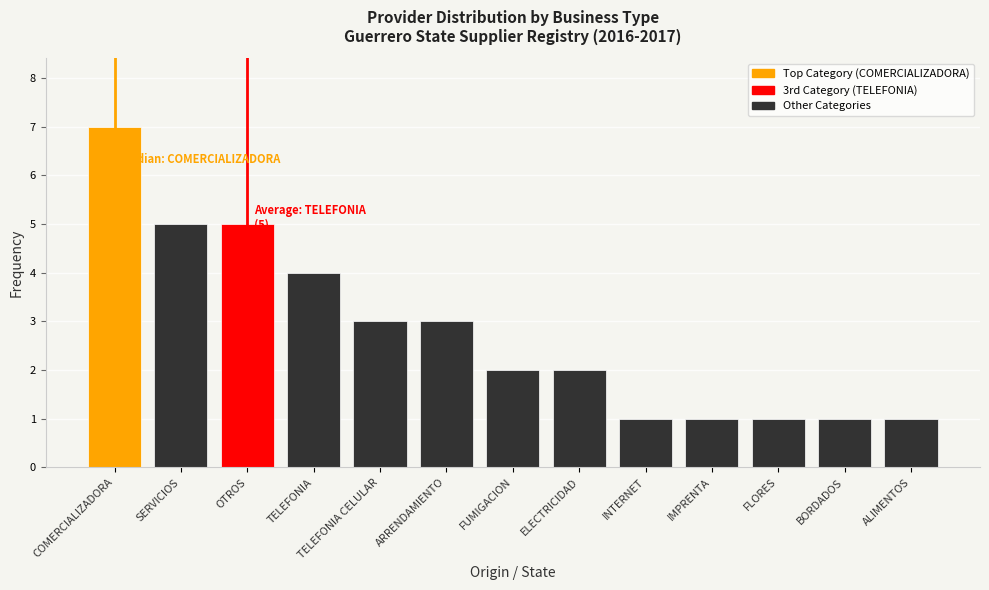

What is the sum of all values?

36